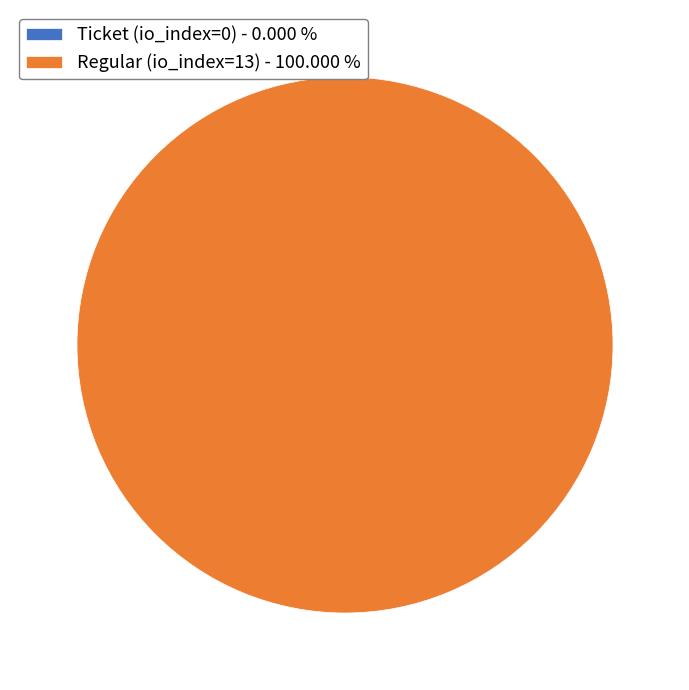

What is the smallest slice in the pie chart?

Ticket (io_index=0)